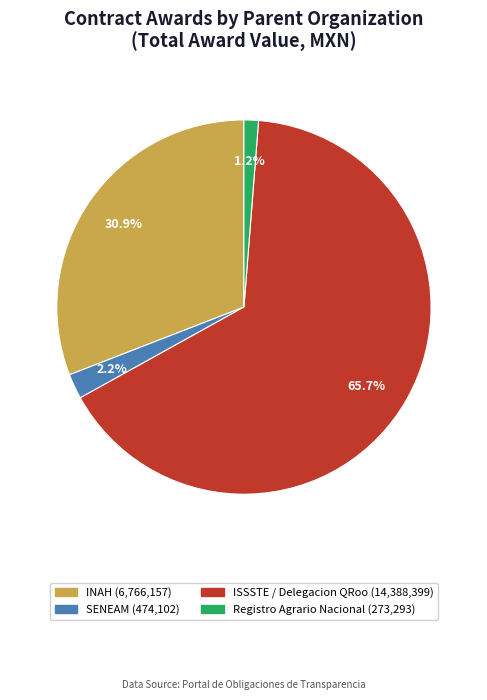

Is there a majority slice in this chart?

Yes